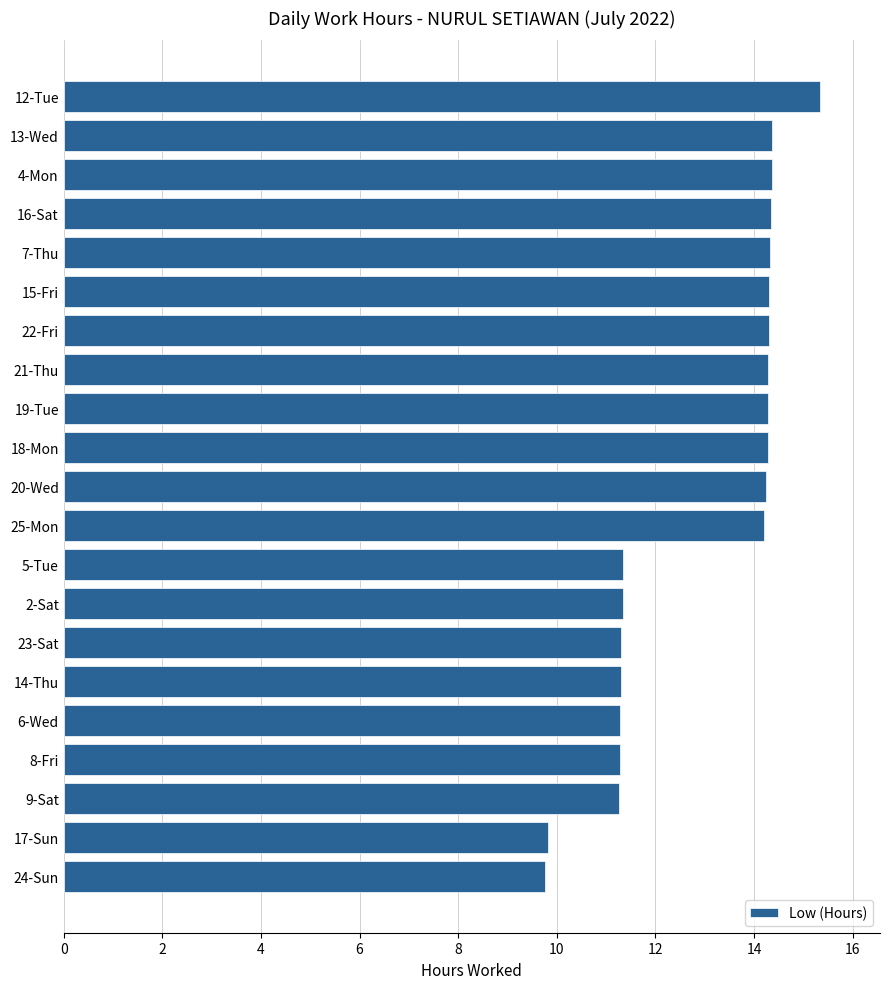

What is the ratio of the value at 13-Wed to the value at 17-Sun?

1.5